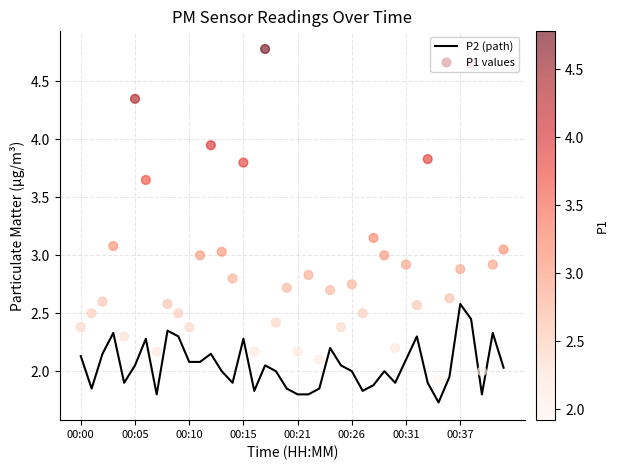

Is the value of P1 values at 27 greater than the value of P2 (path) at 18?

Yes